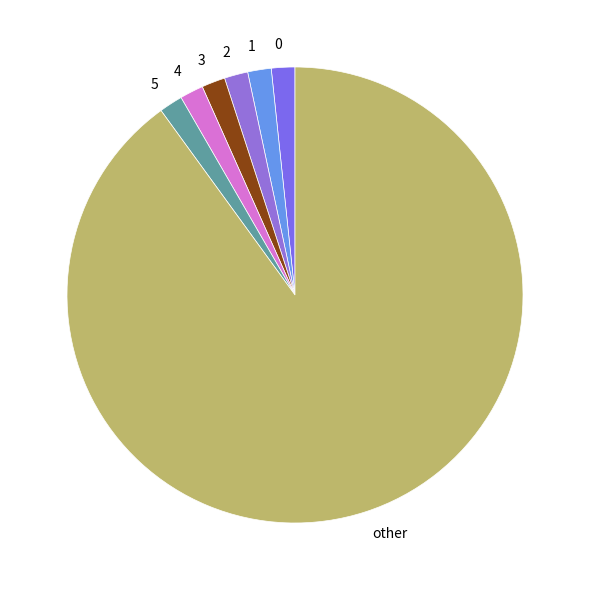

What is the ratio of the value at 0 to the value at 2?

1.0